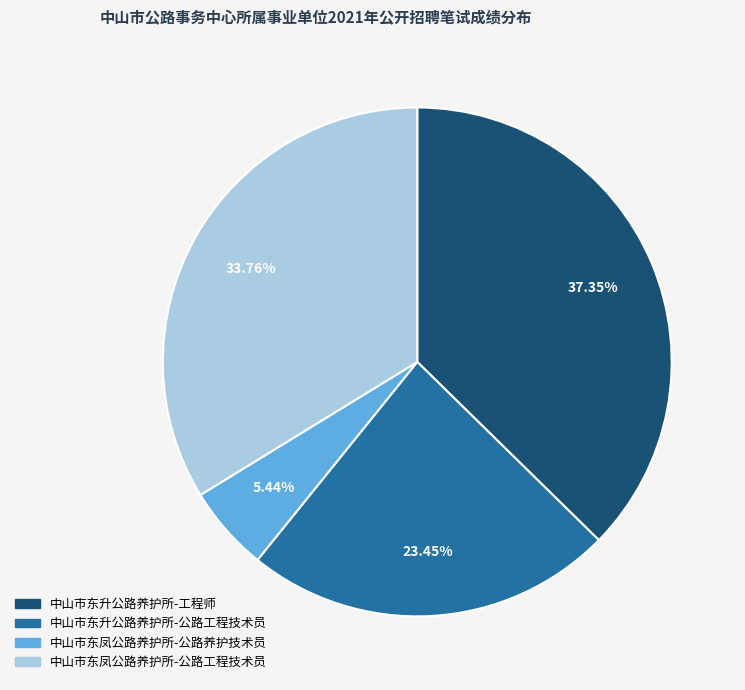

Rank the categories by value from highest to lowest.

中山市东升公路养护所-工程师, 中山市东凤公路养护所-公路工程技术员, 中山市东升公路养护所-公路工程技术员, 中山市东凤公路养护所-公路养护技术员